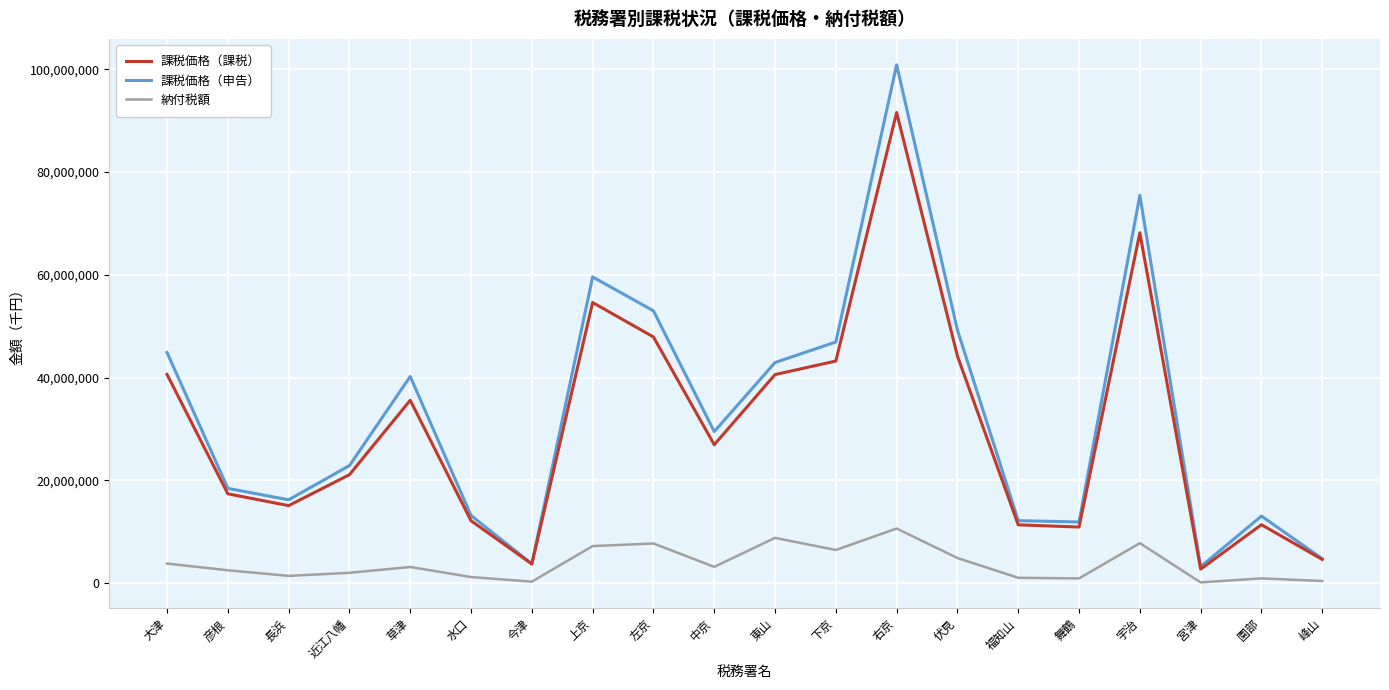

What are all the series names shown in the legend?

課税価格（課税）, 課税価格（申告）, 納付税額